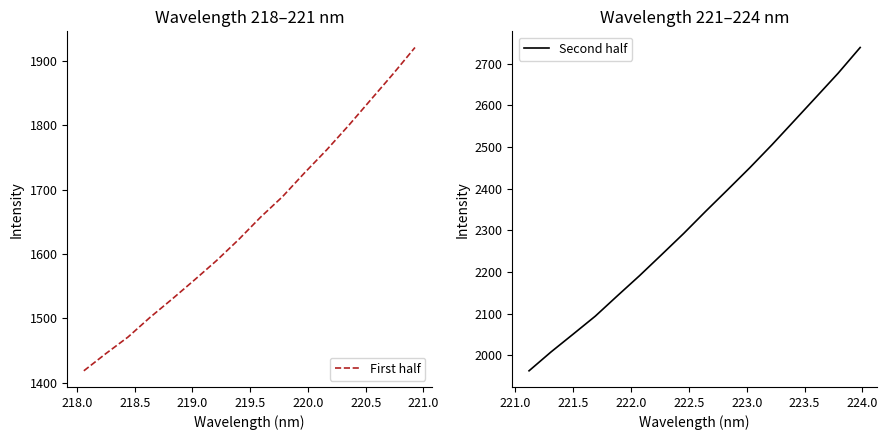

True or false: First half and Second half intersect in this chart.

False